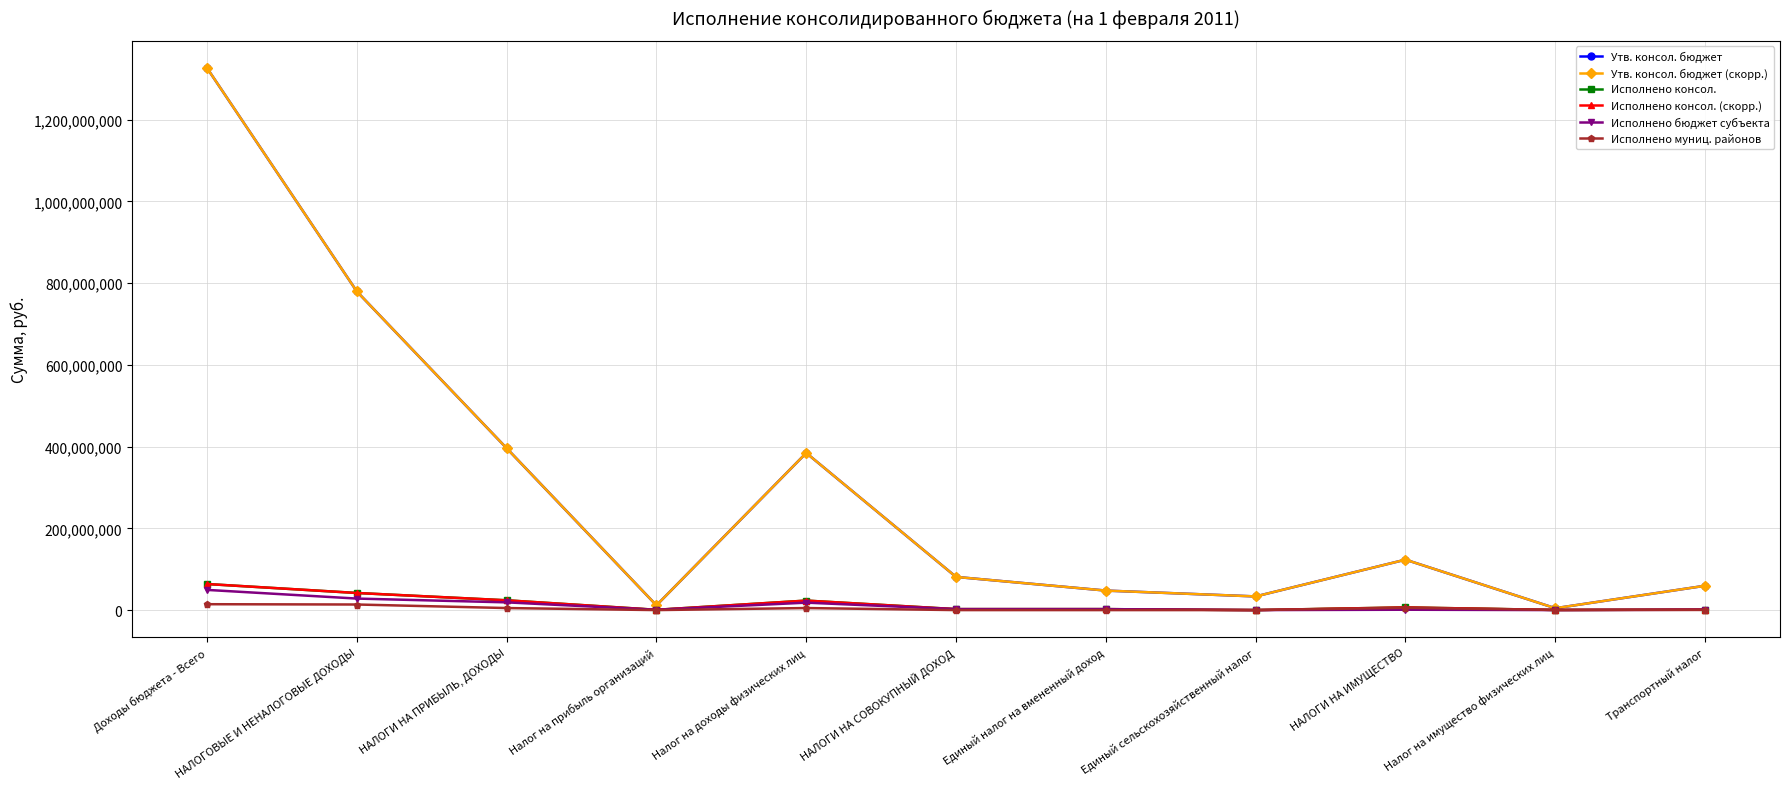

Reading left to right, transcribe all the data shown in this chart.

Утв. консол. бюджет: Доходы бюджета - Всего=1326060514.5	НАЛОГОВЫЕ И НЕНАЛОГОВЫЕ ДОХОДЫ=779519930.0	НАЛОГИ НА ПРИБЫЛЬ, ДОХОДЫ=395974100.0	Налог на прибыль организаций=11600000.0	Налог на доходы физических лиц=384374100.0	НАЛОГИ НА СОВОКУПНЫЙ ДОХОД=81137000.0	Единый налог на вмененный доход=47712000.0	Единый сельскохозяйственный налог=33425000.0	НАЛОГИ НА ИМУЩЕСТВО=123362100.0	Налог на имущество физических лиц=4576600.0	Транспортный налог=59534000.0
Утв. консол. бюджет (скорр.): Доходы бюджета - Всего=1326060514.5	НАЛОГОВЫЕ И НЕНАЛОГОВЫЕ ДОХОДЫ=779519930.0	НАЛОГИ НА ПРИБЫЛЬ, ДОХОДЫ=395974100.0	Налог на прибыль организаций=11600000.0	Налог на доходы физических лиц=384374100.0	НАЛОГИ НА СОВОКУПНЫЙ ДОХОД=81137000.0	Единый налог на вмененный доход=47712000.0	Единый сельскохозяйственный налог=33425000.0	НАЛОГИ НА ИМУЩЕСТВО=123362100.0	Налог на имущество физических лиц=4576600.0	Транспортный налог=59534000.0
Исполнено консол.: Доходы бюджета - Всего=63779498.9	НАЛОГОВЫЕ И НЕНАЛОГОВЫЕ ДОХОДЫ=41846986.4	НАЛОГИ НА ПРИБЫЛЬ, ДОХОДЫ=23919869.1	Налог на прибыль организаций=705381.1	Налог на доходы физических лиц=23214488.1	НАЛОГИ НА СОВОКУПНЫЙ ДОХОД=2331051.6	Единый налог на вмененный доход=2331051.6	Единый сельскохозяйственный налог=0.0	НАЛОГИ НА ИМУЩЕСТВО=6550699.0	Налог на имущество физических лиц=336252.9	Транспортный налог=1270283.9
Исполнено консол. (скорр.): Доходы бюджета - Всего=63779498.9	НАЛОГОВЫЕ И НЕНАЛОГОВЫЕ ДОХОДЫ=41846986.4	НАЛОГИ НА ПРИБЫЛЬ, ДОХОДЫ=23919869.1	Налог на прибыль организаций=705381.1	Налог на доходы физических лиц=23214488.1	НАЛОГИ НА СОВОКУПНЫЙ ДОХОД=2331051.6	Единый налог на вмененный доход=2331051.6	Единый сельскохозяйственный налог=0.0	НАЛОГИ НА ИМУЩЕСТВО=6550699.0	Налог на имущество физических лиц=336252.9	Транспортный налог=1270283.9
Исполнено бюджет субъекта: Доходы бюджета - Всего=49397190.9	НАЛОГОВЫЕ И НЕНАЛОГОВЫЕ ДОХОДЫ=28178415.6	НАЛОГИ НА ПРИБЫЛЬ, ДОХОДЫ=18919751.2	Налог на прибыль организаций=705381.1	Налог на доходы физических лиц=18214370.2	НАЛОГИ НА СОВОКУПНЫЙ ДОХОД=2331051.6	Единый налог на вмененный доход=2331051.6	Единый сельскохозяйственный налог=0.0	НАЛОГИ НА ИМУЩЕСТВО=889198.7	Налог на имущество физических лиц=0.0	Транспортный налог=889198.7
Исполнено муниц. районов: Доходы бюджета - Всего=14382308.0	НАЛОГОВЫЕ И НЕНАЛОГОВЫЕ ДОХОДЫ=13668570.8	НАЛОГИ НА ПРИБЫЛЬ, ДОХОДЫ=5000117.9	Налог на прибыль организаций=0.0	Налог на доходы физических лиц=5000117.9	НАЛОГИ НА СОВОКУПНЫЙ ДОХОД=0.0	Единый налог на вмененный доход=0.0	Единый сельскохозяйственный налог=0.0	НАЛОГИ НА ИМУЩЕСТВО=5661500.3	Налог на имущество физических лиц=336252.9	Транспортный налог=381085.2